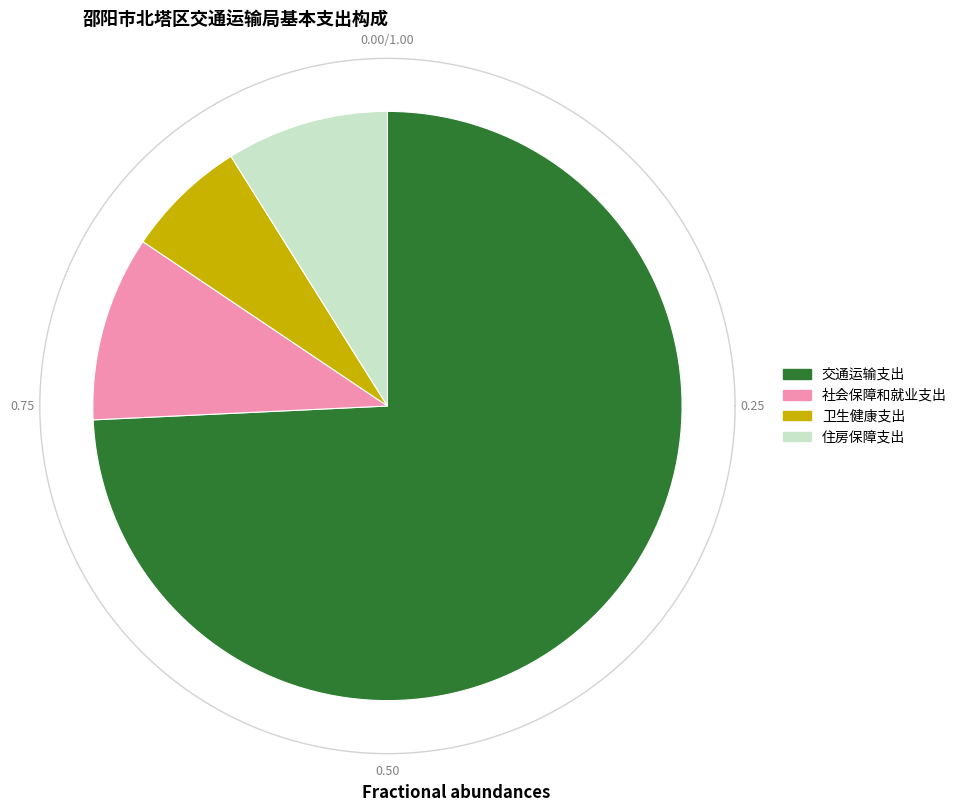

Rank the categories by value from highest to lowest.

交通运输支出, 社会保障和就业支出, 住房保障支出, 卫生健康支出